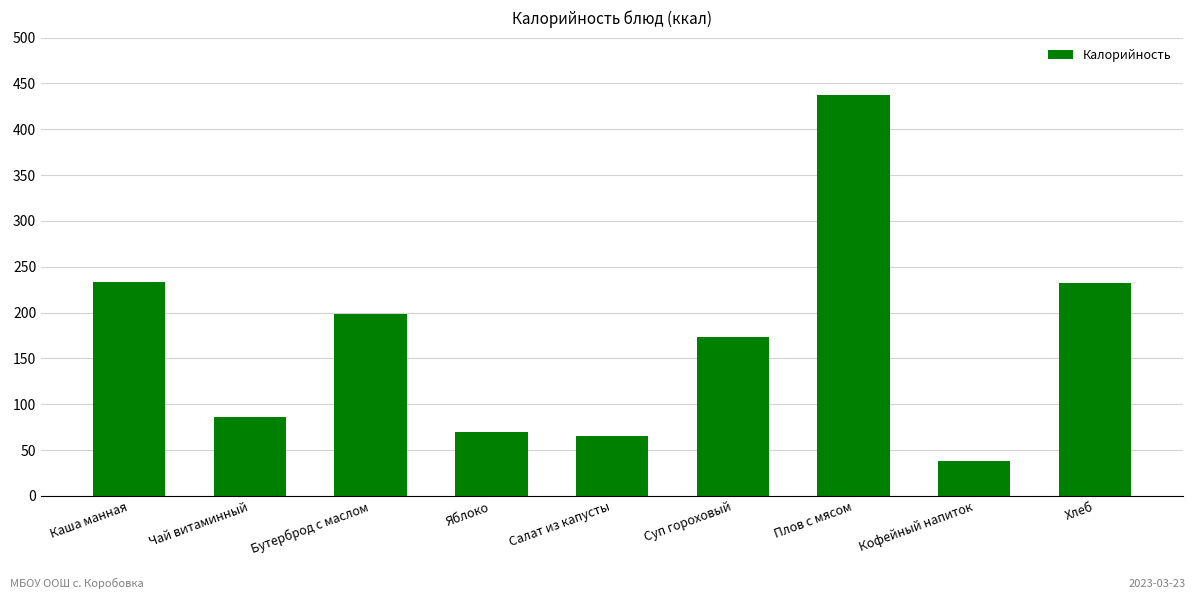

Count the number of categories in the chart.

9